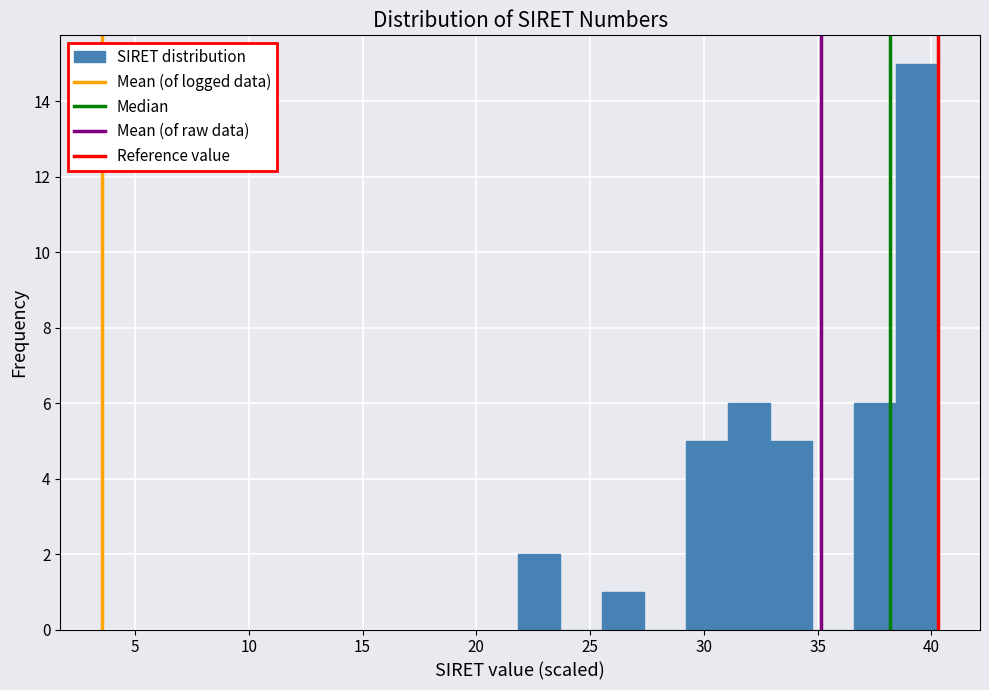

Around what value on the x-axis is the tallest bar? Give the approximate position of its centre, as read against the axis.

39.5